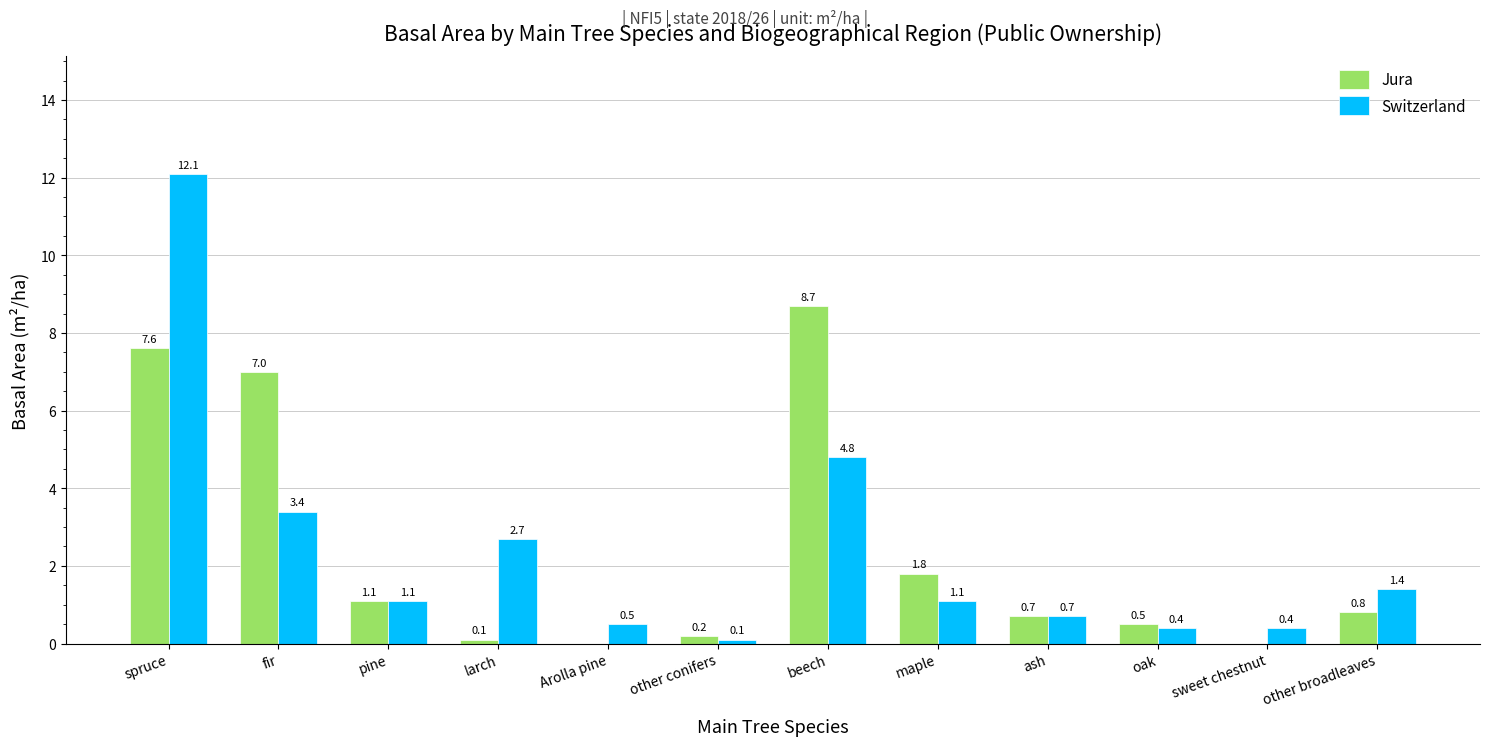

What is the maximum value shown in the chart?

12.1